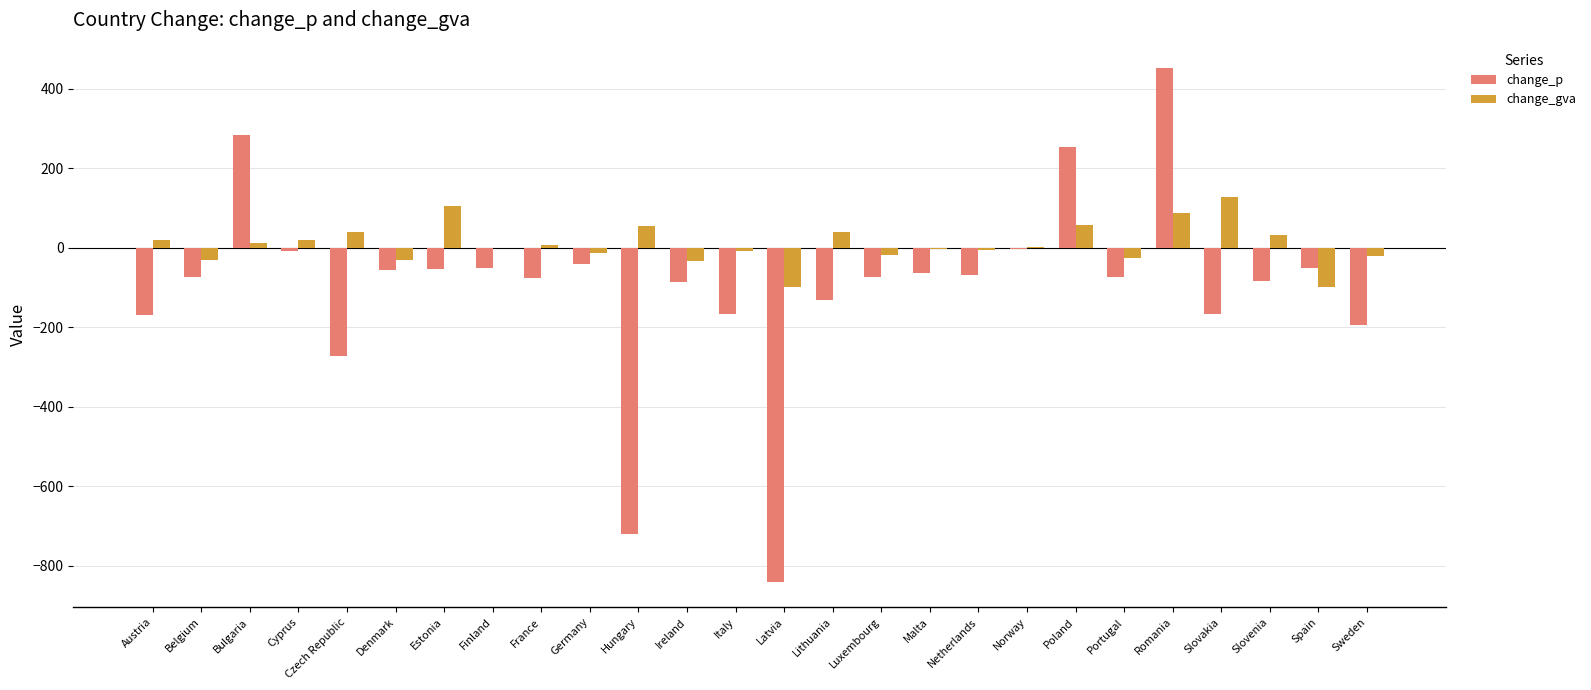

What is the maximum value for change_p?

451.5